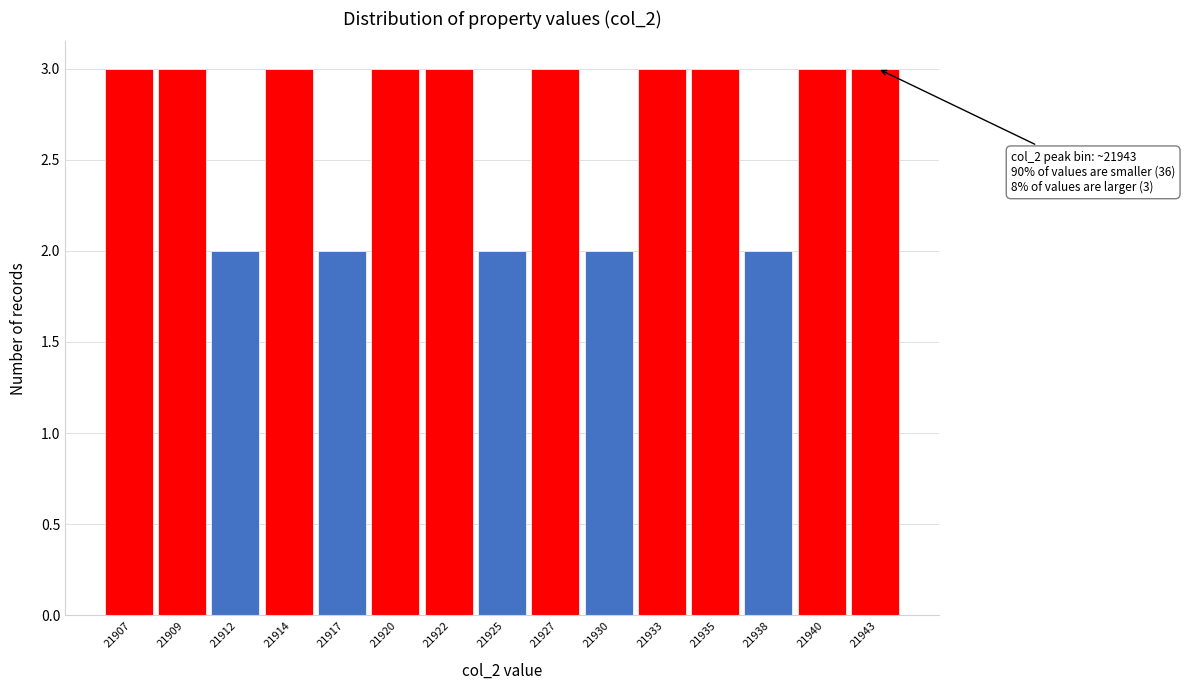

Reading left to right, transcribe all the data shown in this chart.

3	3	2	3	2	3	3	2	3	2	3	3	2	3	3